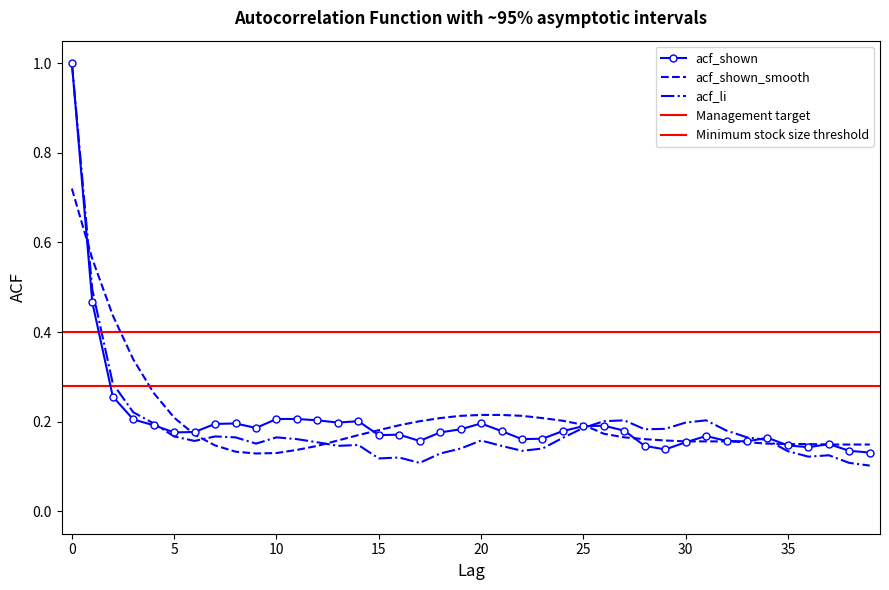

Where is acf_li nearest to the value 0?

39